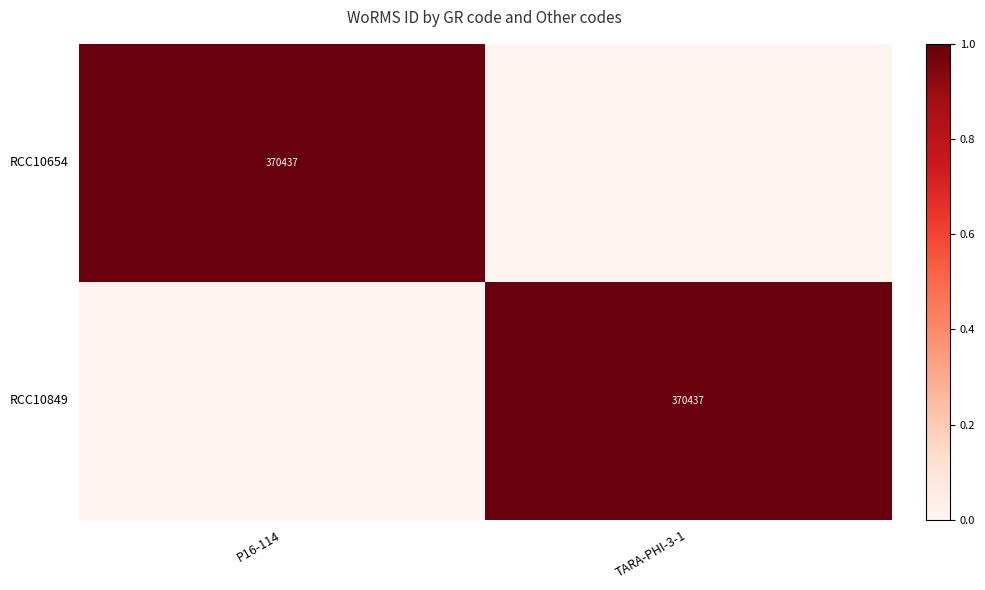

The value of RCC10654 at P16-114 is 1. True or false?

False